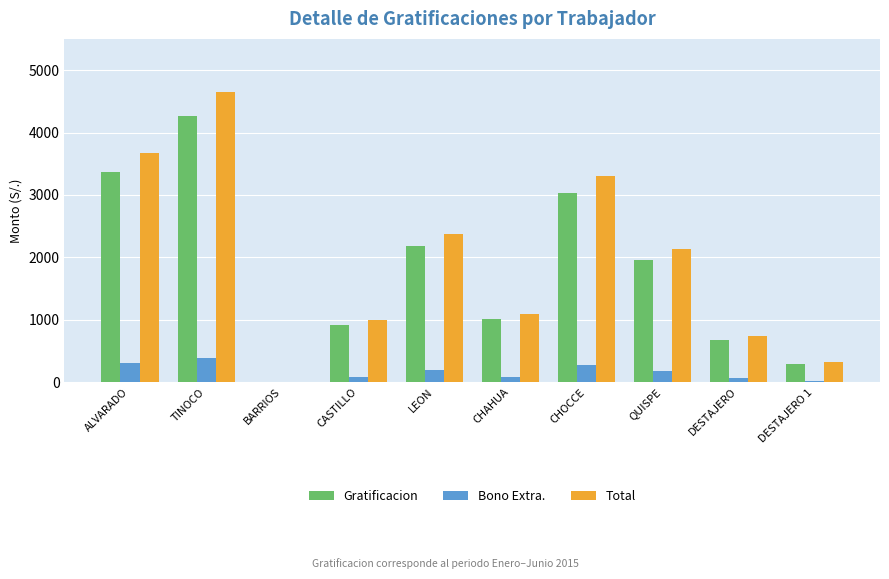

Is the value of Total at ALVARADO greater than the value of Bono Extra. at CASTILLO?

Yes